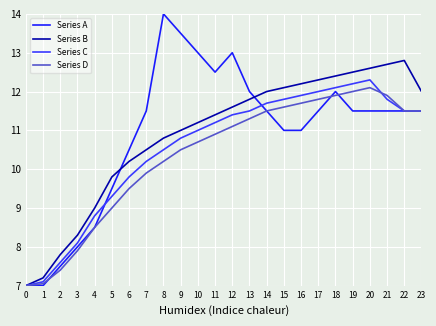

The value of Series C at 17 is 16.4. True or false?

False